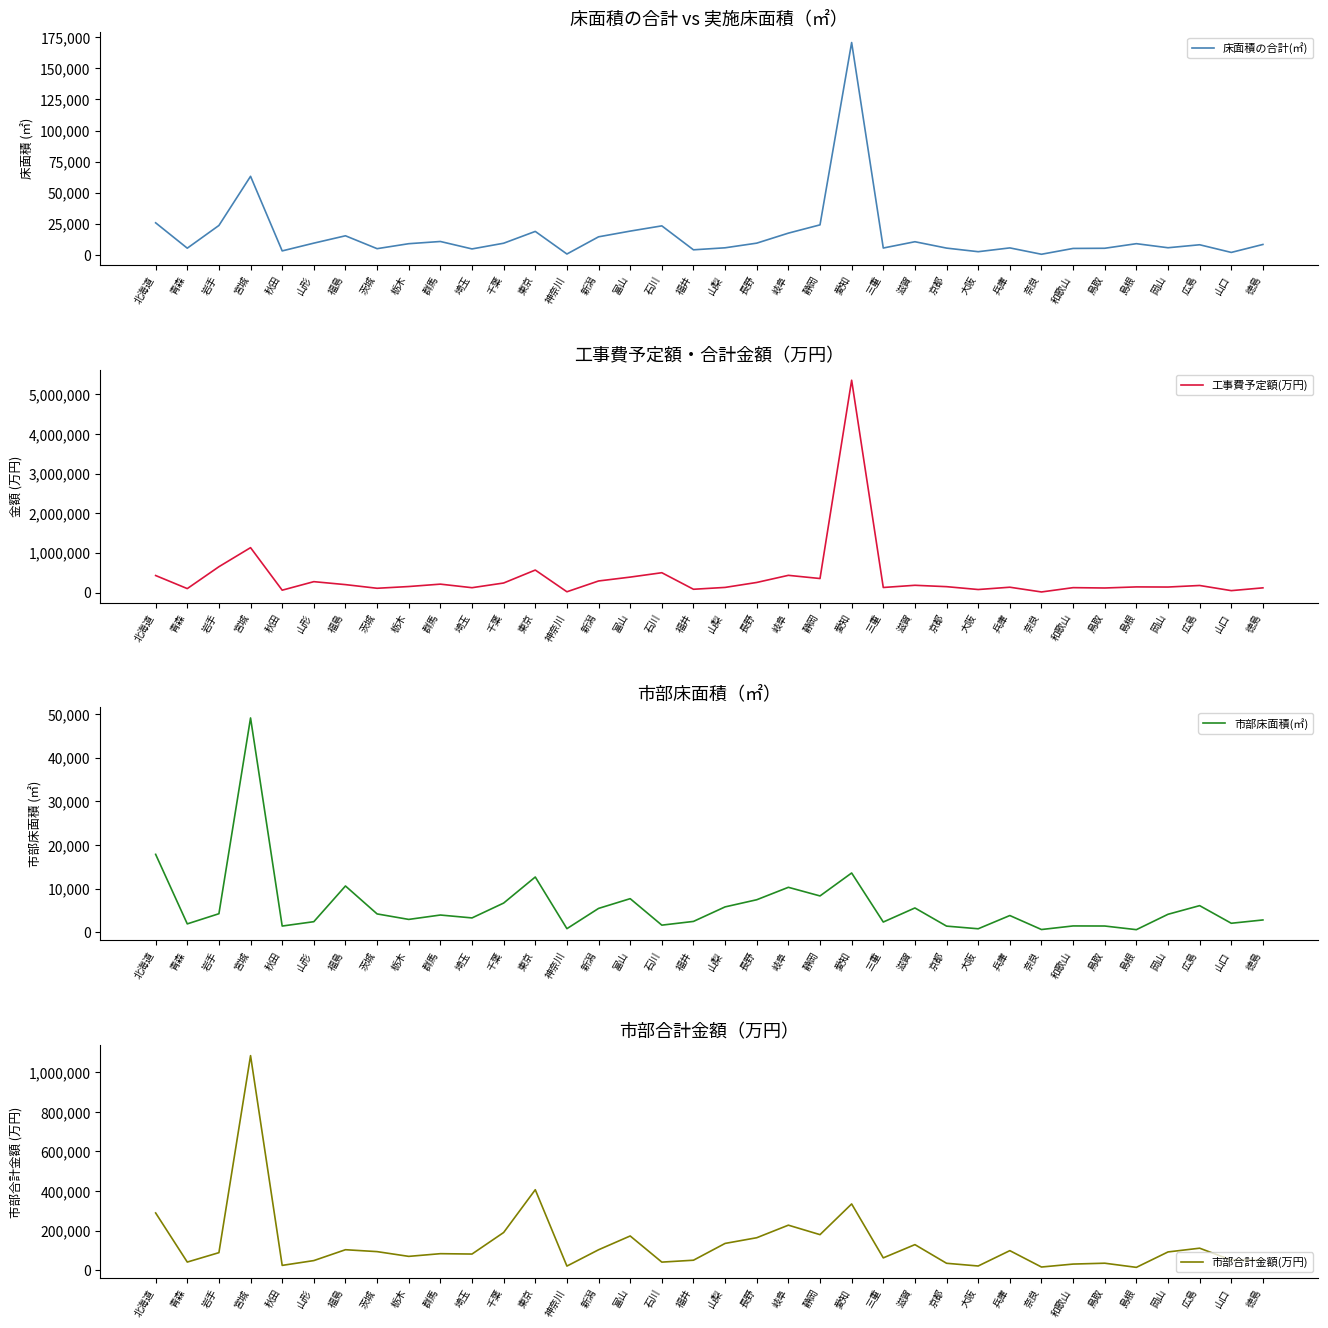

True or false: 床面積の合計(㎡) and 工事費予定額(万円) cross at least once.

False